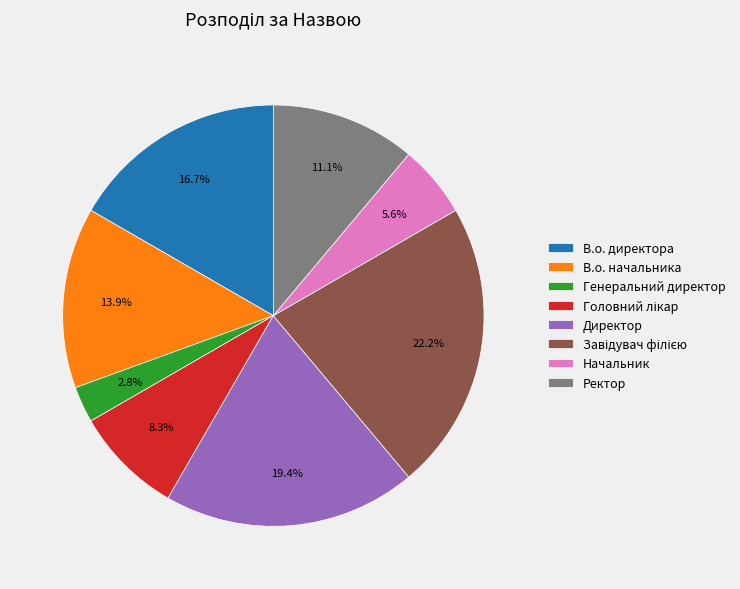

To the nearest percent, what portion does В.о. начальника represent?

14%